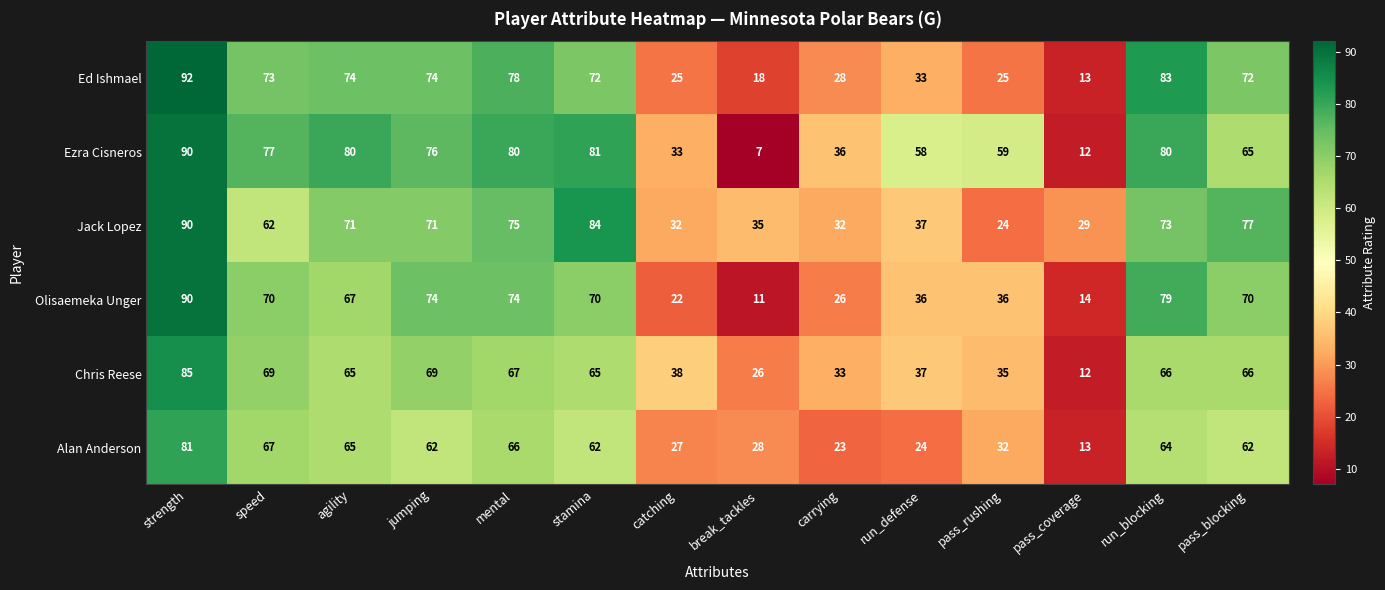

Which series has the largest total across all categories?

Ezra Cisneros